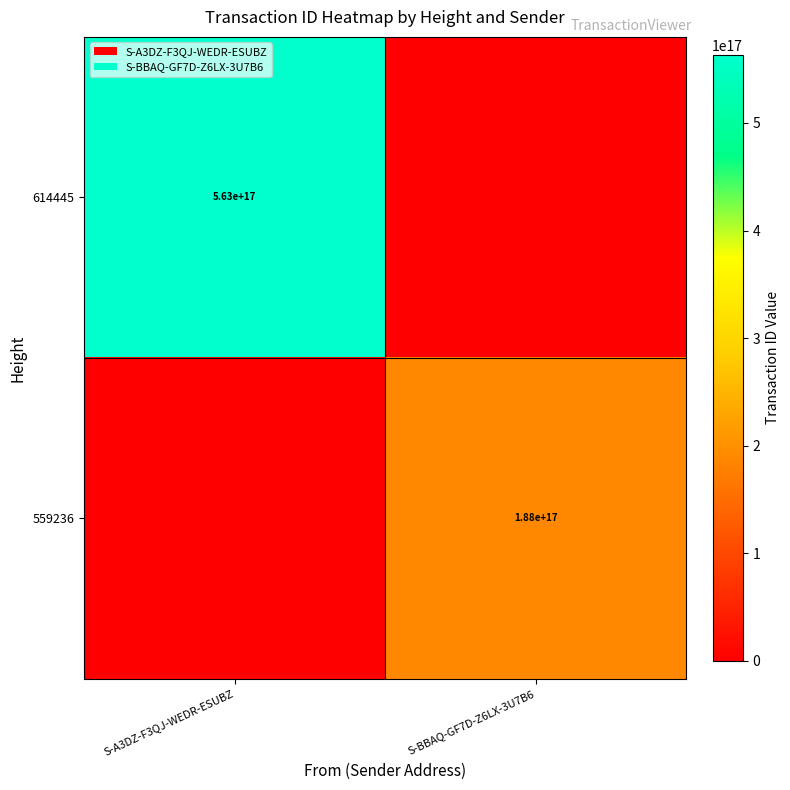

Is it true that 559236 equals 327786017121712640 at S-BBAQ-GF7D-Z6LX-3U7B6?

False